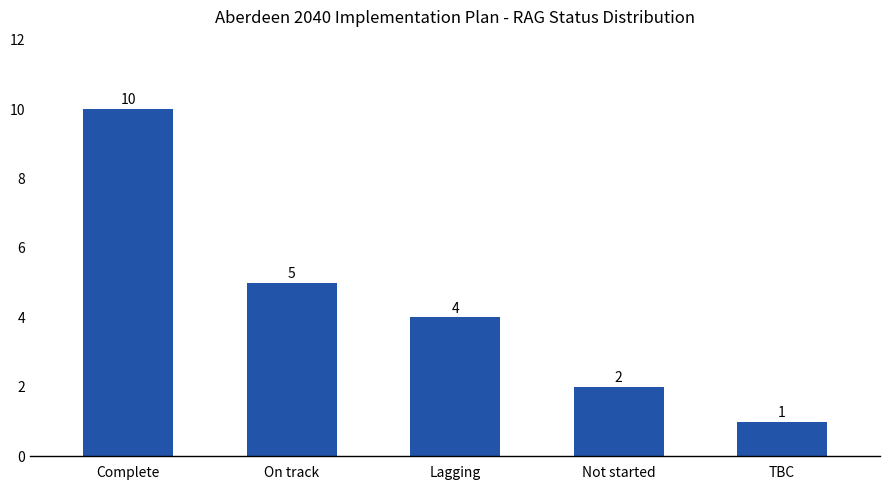

What is the change in value from Complete to Lagging?

-6